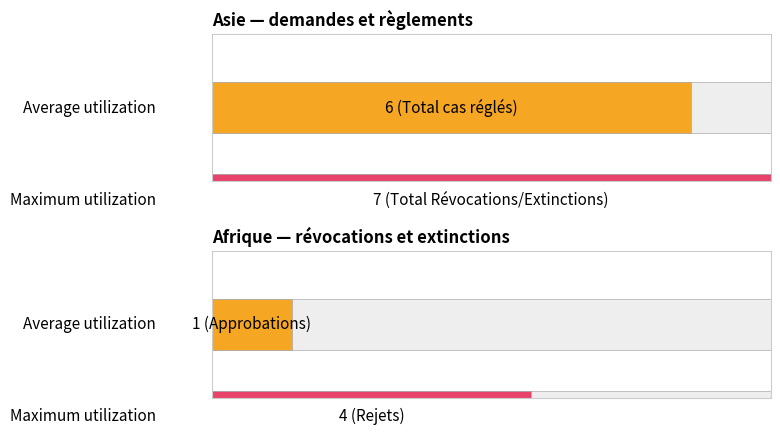

Is the value of Maximum utilization at Approbations (Asie) greater than the value of Average utilization at Approbations (Asie)?

Yes